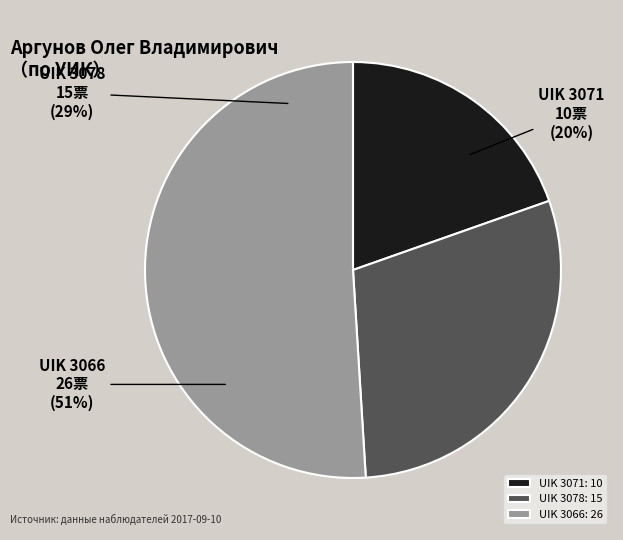

Do UIK 3071 and UIK 3078 together represent more than half of the pie?

No